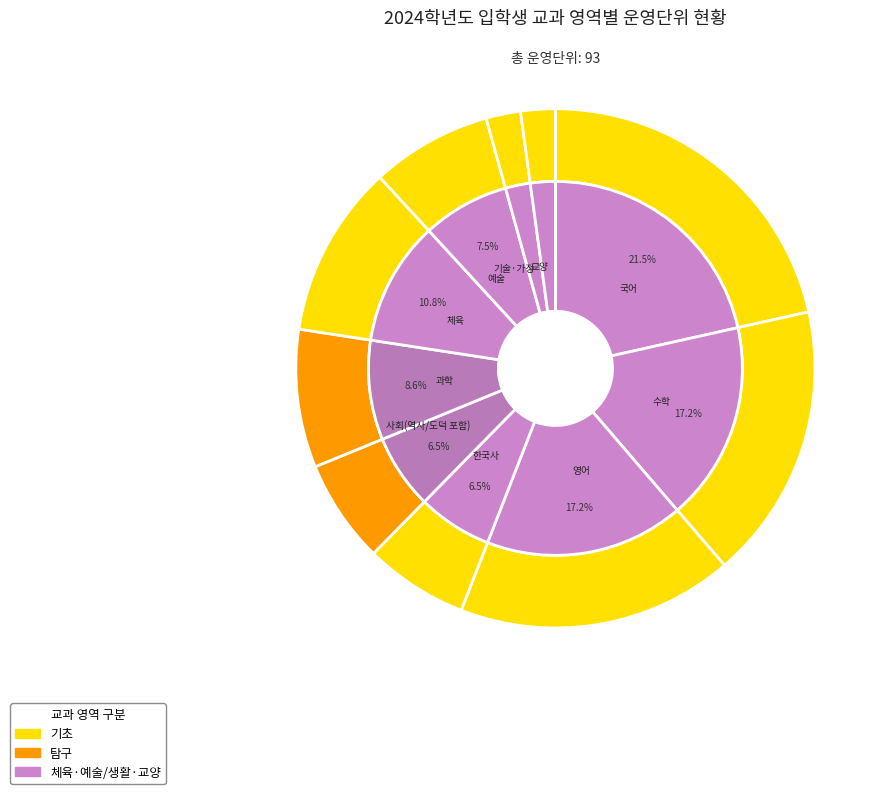

Between 기술·가정 and 한국사, which is larger?

한국사